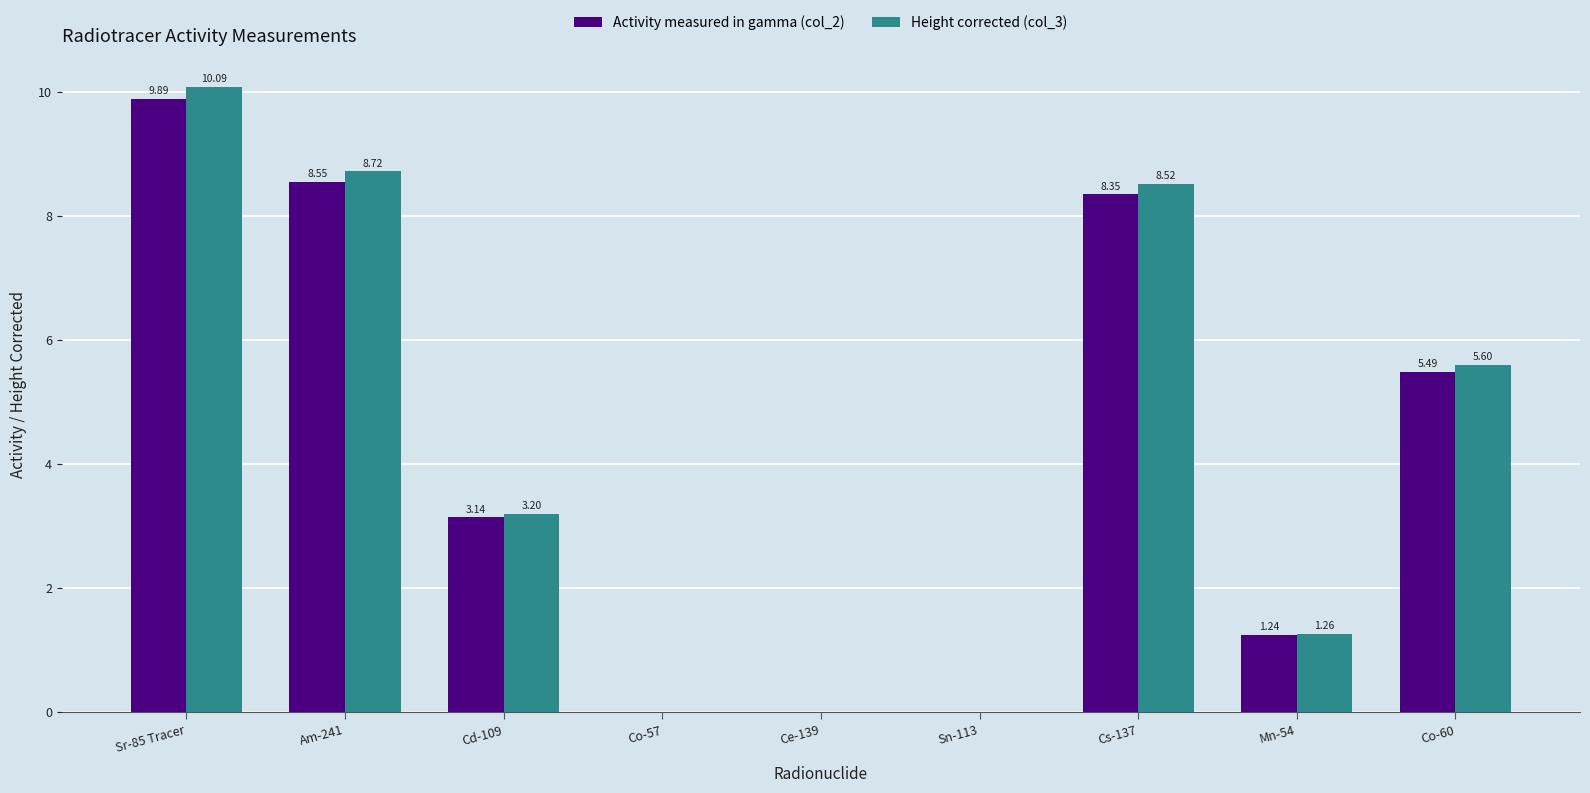

What is the spread (max minus min) of values at Cd-109?

0.1